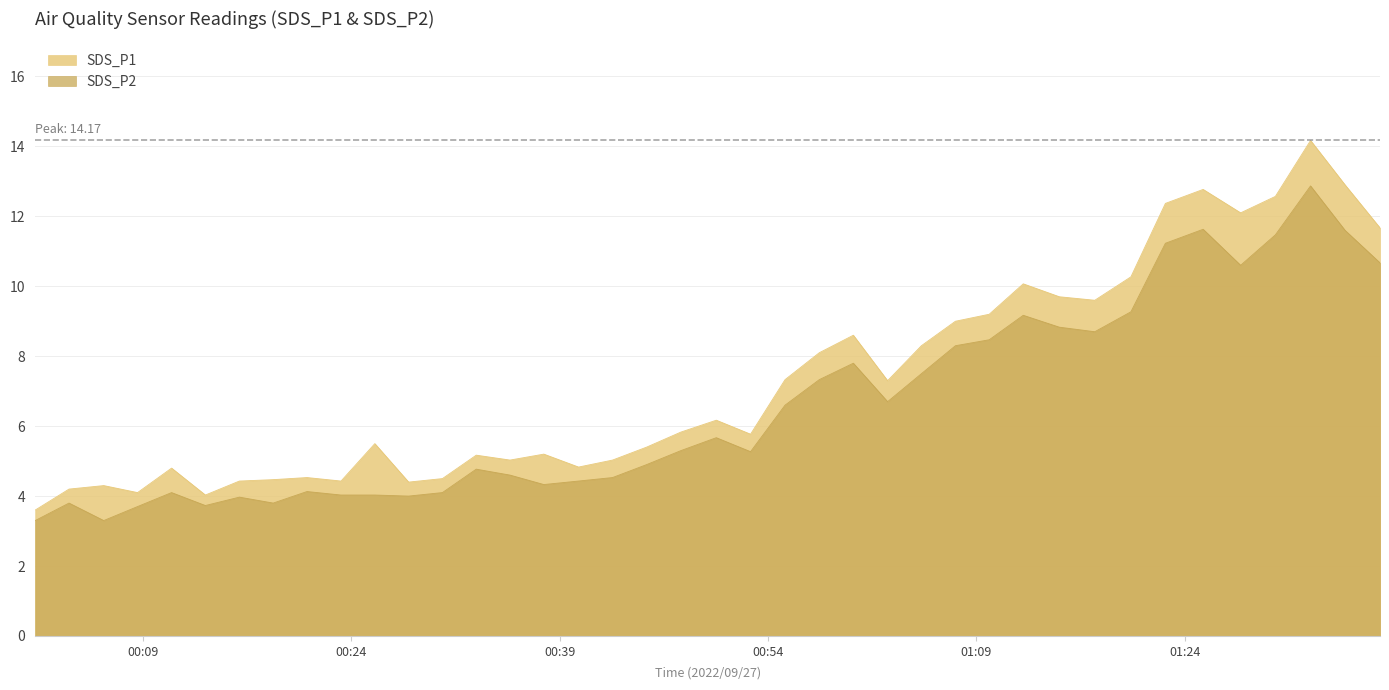

What is the spread (max minus min) of values at 2022/09/27 01:00:09?

0.8